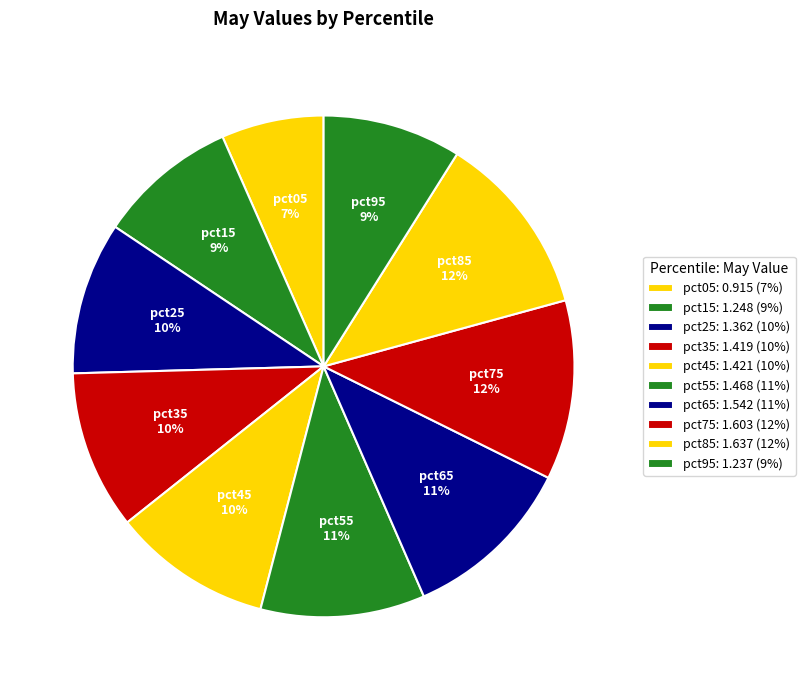

To the nearest percent, what is the average slice percentage?

10%